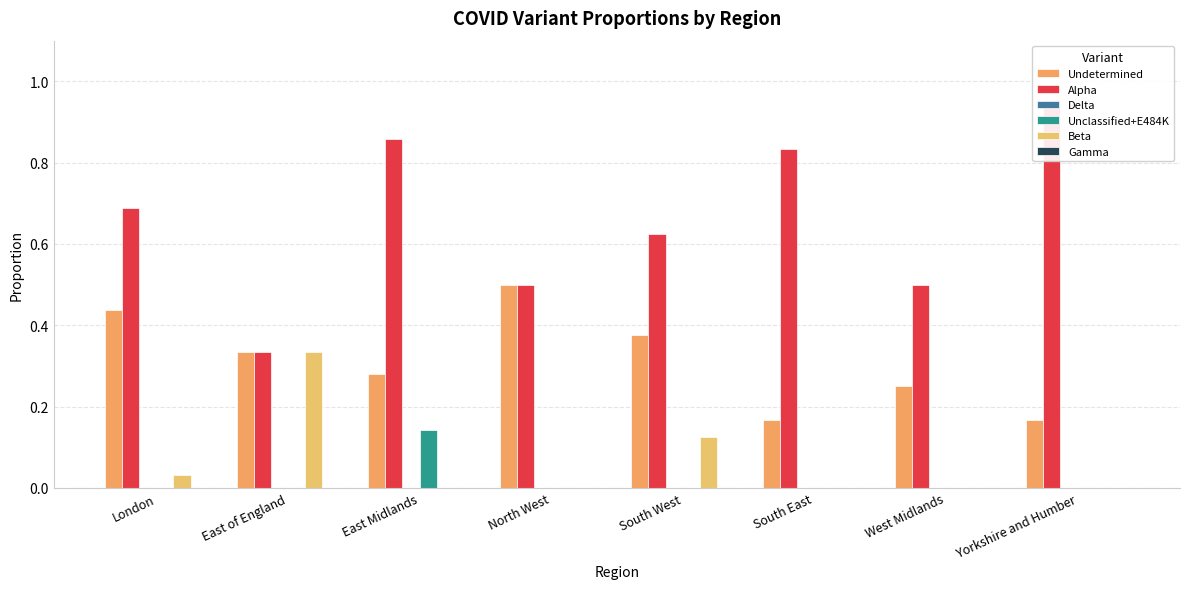

How many distinct data groups are displayed?

6